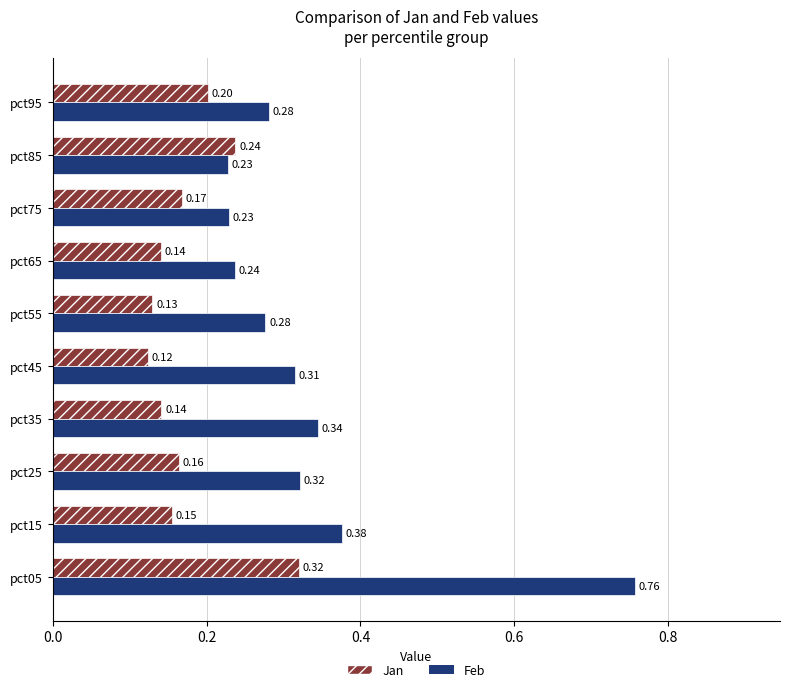

What are all the series names shown in the legend?

Jan, Feb